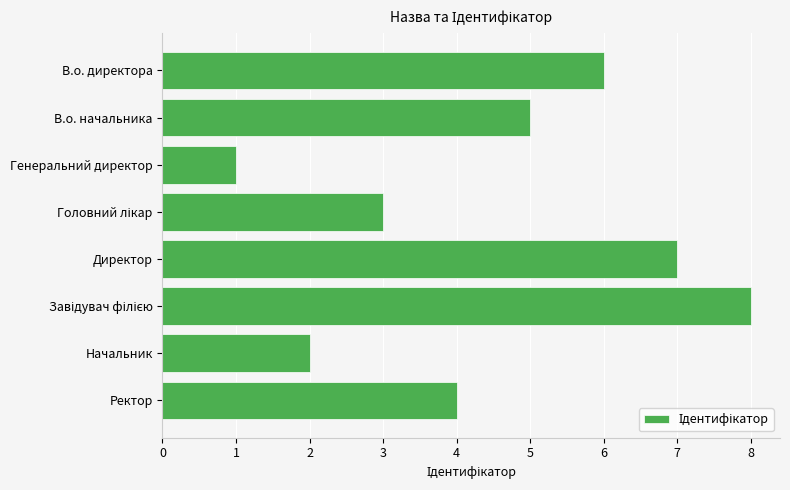

What is the change in value from Директор to Начальник?

-5